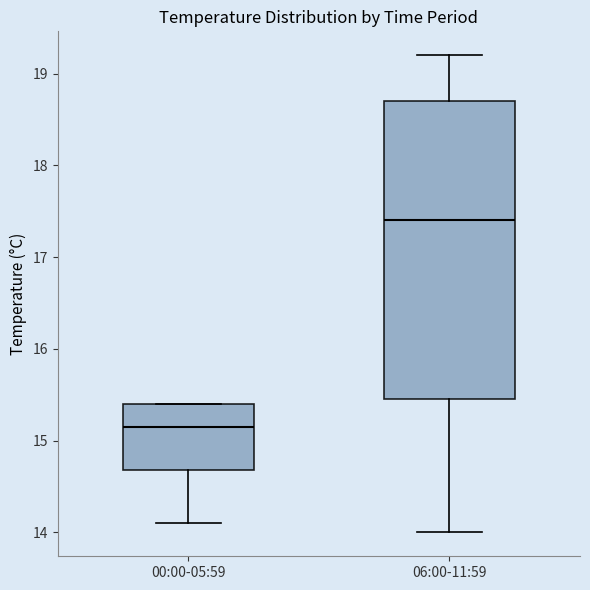

Reading left to right, read every box against the y-axis: the position of its median line, the range the box covers, and the ends of its whiskers. The values are not printed on the chart, so give them approximately, as read against the axis.

00:00-05:59: median 15.2, box 14.7 to 15.4, whiskers 14.1 to 15.4
06:00-11:59: median 17.4, box 15.5 to 18.7, whiskers 14.0 to 19.2